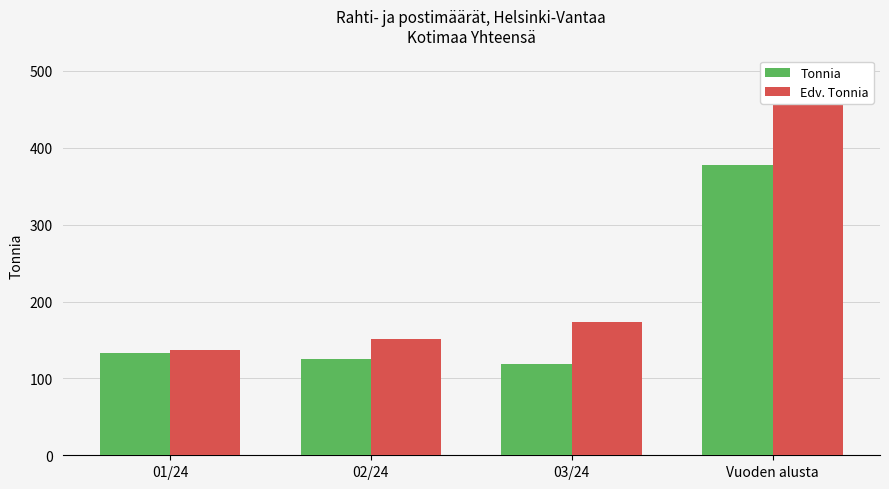

The value of Tonnia at 03/24 is 119.4. True or false?

True